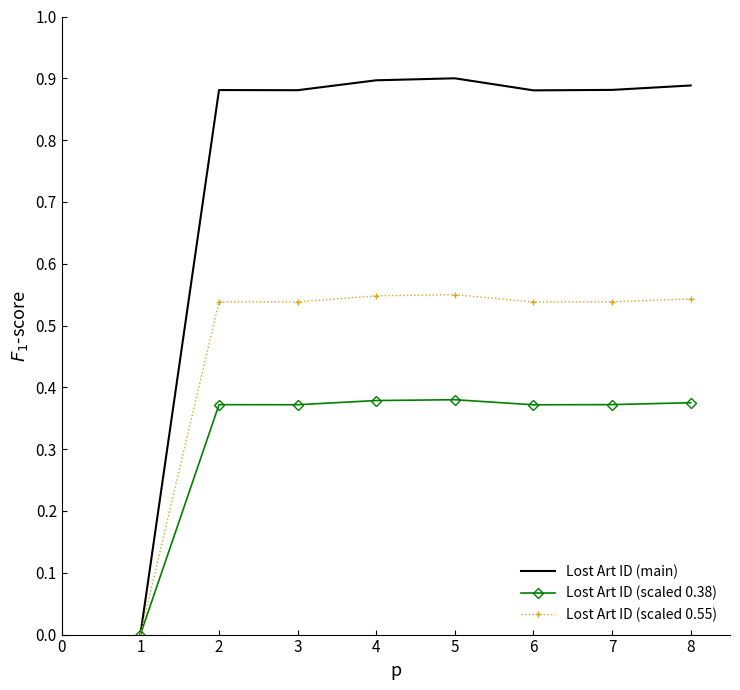

What is the total value across all series at 5?

1.8